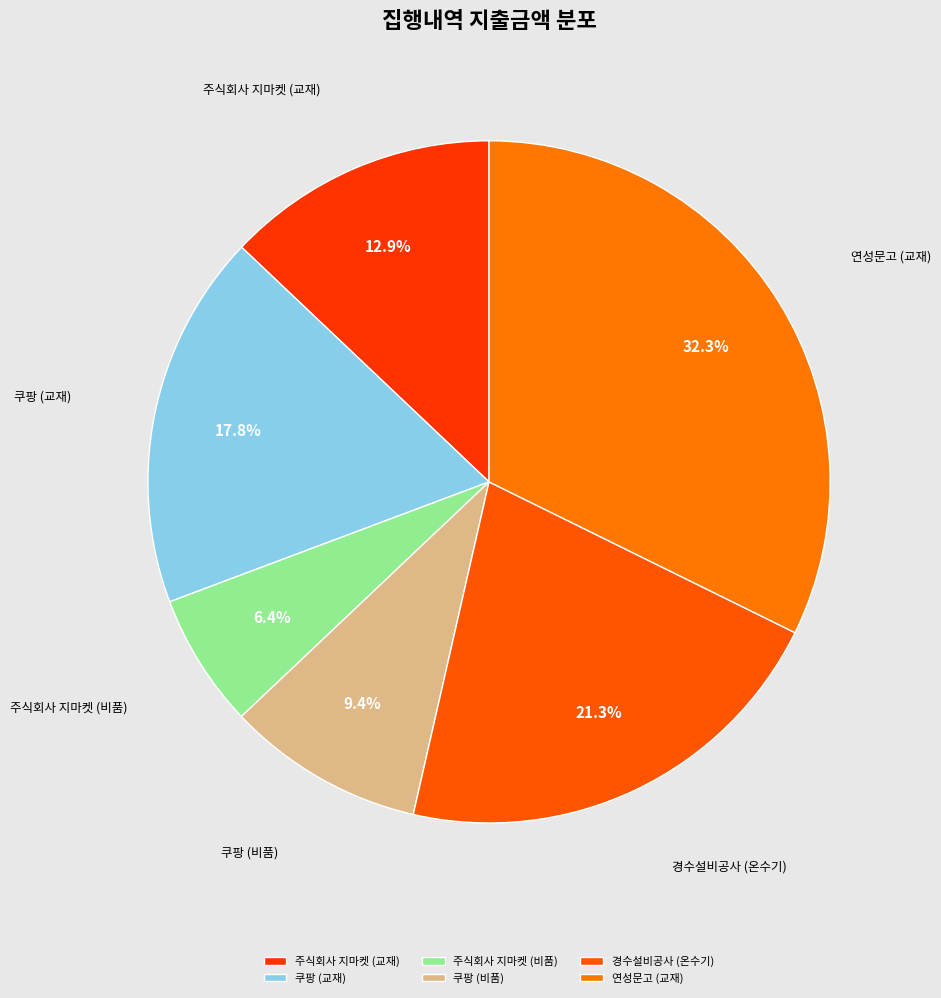

To the nearest percent, what is the difference between the 주식회사 지마켓 (비품) and 연성문고 (교재) slice percentages?

26%